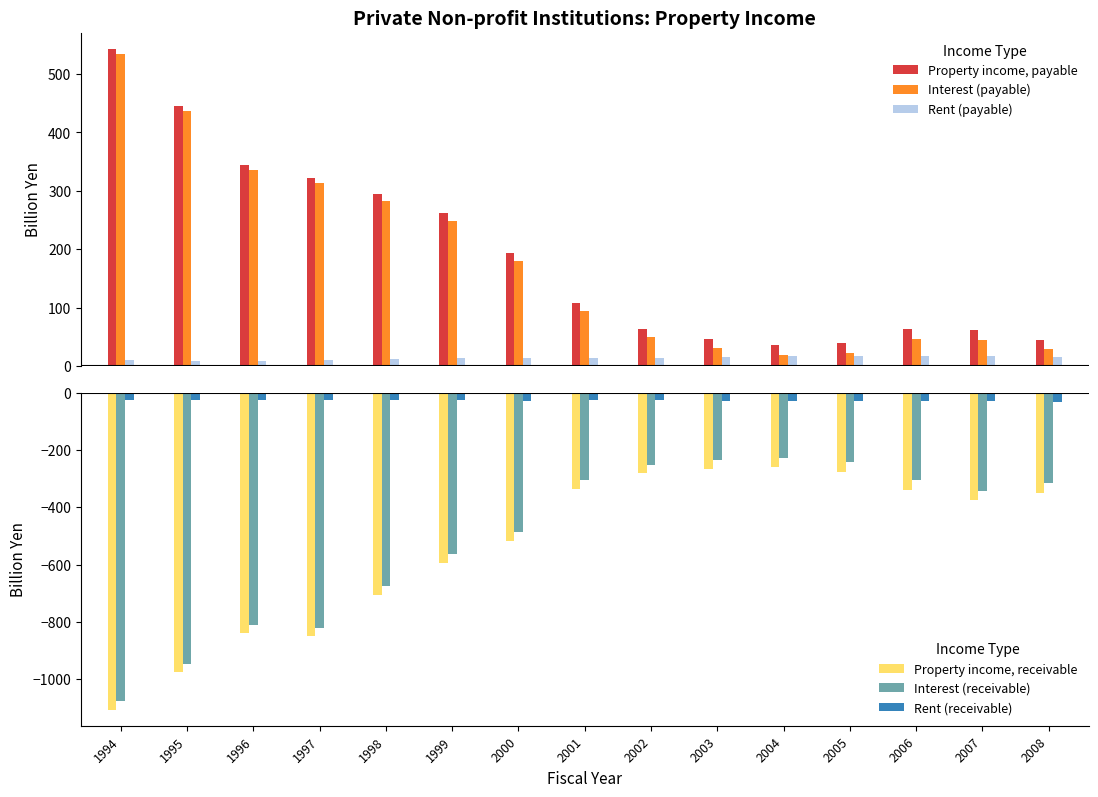

What is the minimum value shown in the chart?

-1107.1